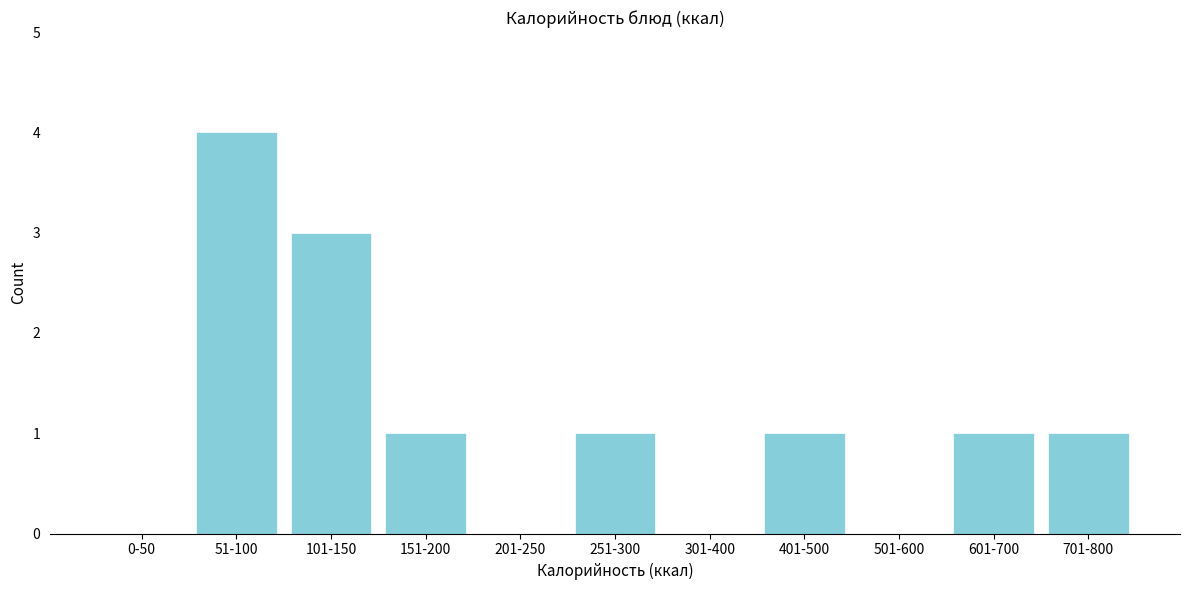

Reading left to right, what are all the values shown in this chart?

0-50=0	51-100=4	101-150=3	151-200=1	201-250=0	251-300=1	301-400=0	401-500=1	501-600=0	601-700=1	701-800=1